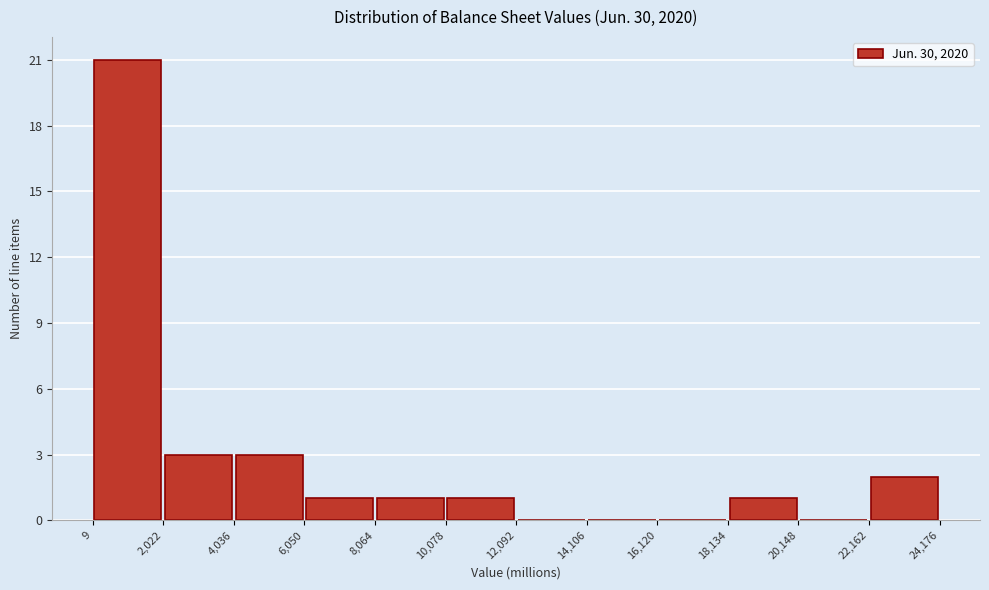

What is the height of the bar covering 8,064 to 10,078 on the x-axis? The values are not printed on the chart, so give them approximately, as read against the axis.

1